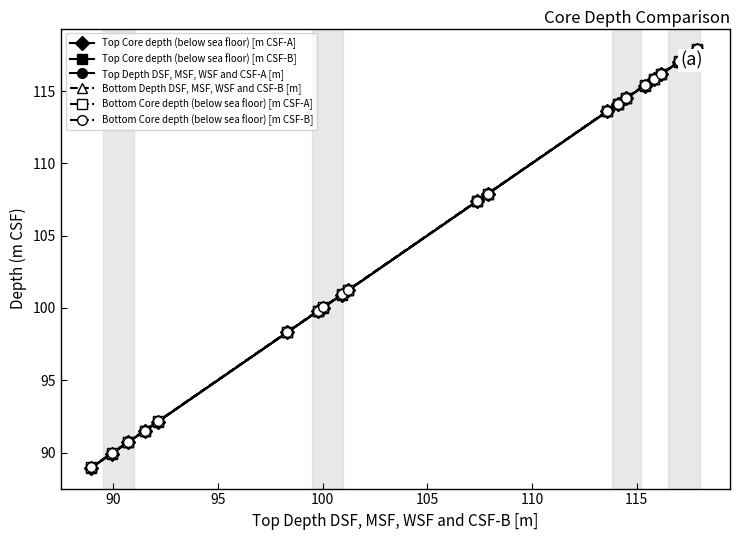

Reading left to right, extract all data points from this chart.

Top Core depth (below sea floor) [m CSF-A]: 89.0	89.9	90.7	91.5	92.1	98.3	99.8	100.0	100.9	101.2	107.4	107.9	113.6	114.1	114.5	115.4	115.8	116.2	117.0	117.9
Top Core depth (below sea floor) [m CSF-B]: 89.0	89.9	90.7	91.5	92.1	98.3	99.8	100.0	100.9	101.2	107.4	107.9	113.6	114.1	114.5	115.4	115.8	116.2	117.0	117.9
Top Depth DSF, MSF, WSF and CSF-A [m]: 89.0	89.9	90.7	91.5	92.1	98.3	99.8	100.0	100.9	101.2	107.4	107.9	113.6	114.1	114.5	115.4	115.8	116.2	117.0	117.9
Bottom Depth DSF, MSF, WSF and CSF-B [m]: 89.0	89.9	90.7	91.5	92.2	98.3	99.8	100.0	100.9	101.2	107.4	107.9	113.6	114.1	114.5	115.4	115.9	116.2	117.0	117.9
Bottom Core depth (below sea floor) [m CSF-A]: 89.0	89.9	90.7	91.5	92.2	98.3	99.8	100.0	100.9	101.2	107.4	107.9	113.6	114.1	114.5	115.4	115.9	116.2	117.0	117.9
Bottom Core depth (below sea floor) [m CSF-B]: 89.0	89.9	90.7	91.5	92.2	98.3	99.8	100.0	100.9	101.2	107.4	107.9	113.6	114.1	114.5	115.4	115.9	116.2	117.0	117.9